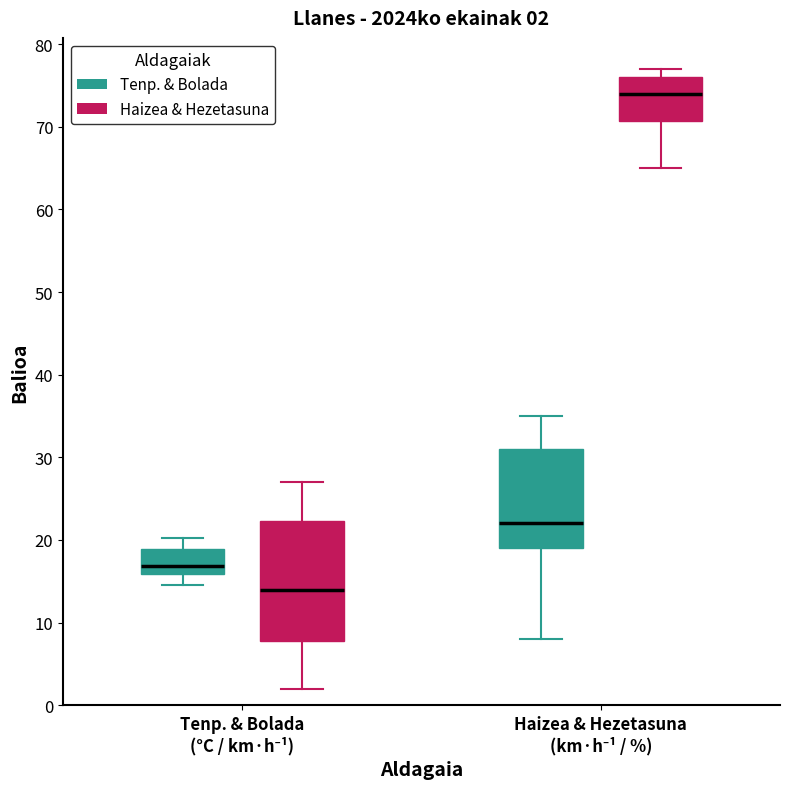

Which box's median line is the lowest?

Tenp. & Bolada (°C / km·h⁻¹) (Haizea & Hezetasuna)